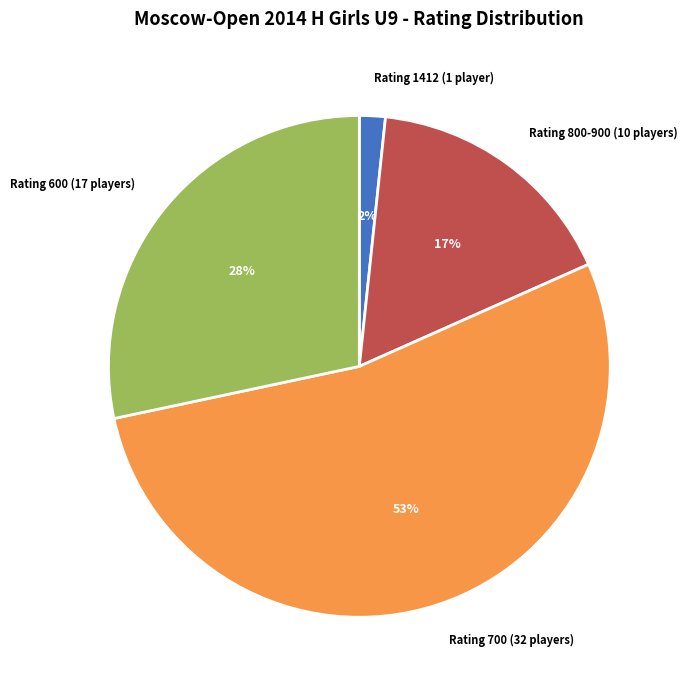

What is the majority slice?

Rating 700 (32 players)